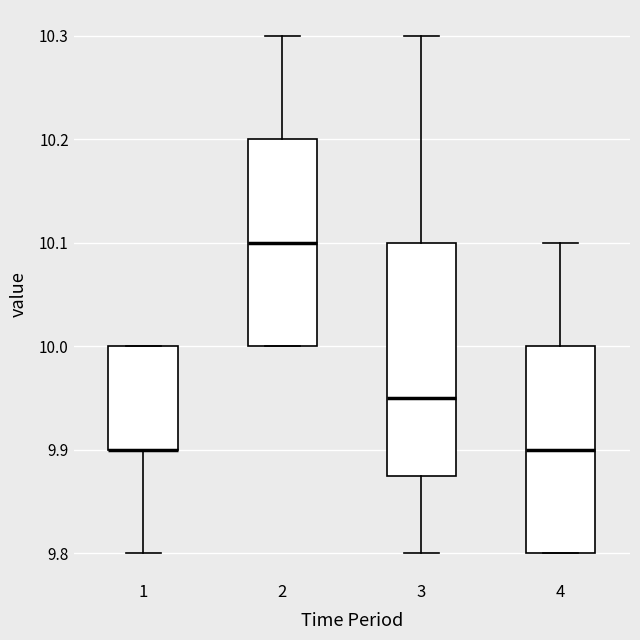

Reading left to right, transcribe this box plot: for each box, give where its median line is, the range the box spans, and where its two whiskers end, as read against the y-axis. The values are not printed on the chart, so give them approximately, as read against the axis.

1: median 9.90 (drawn on the box's lower edge), box 9.90 to 10.00, whiskers 9.80 to 10.00
2: median 10.10, box 10.00 to 10.20, whiskers 10.00 to 10.30
3: median 9.95, box 9.88 to 10.10, whiskers 9.80 to 10.30
4: median 9.90, box 9.80 to 10.00, whiskers 9.80 to 10.10